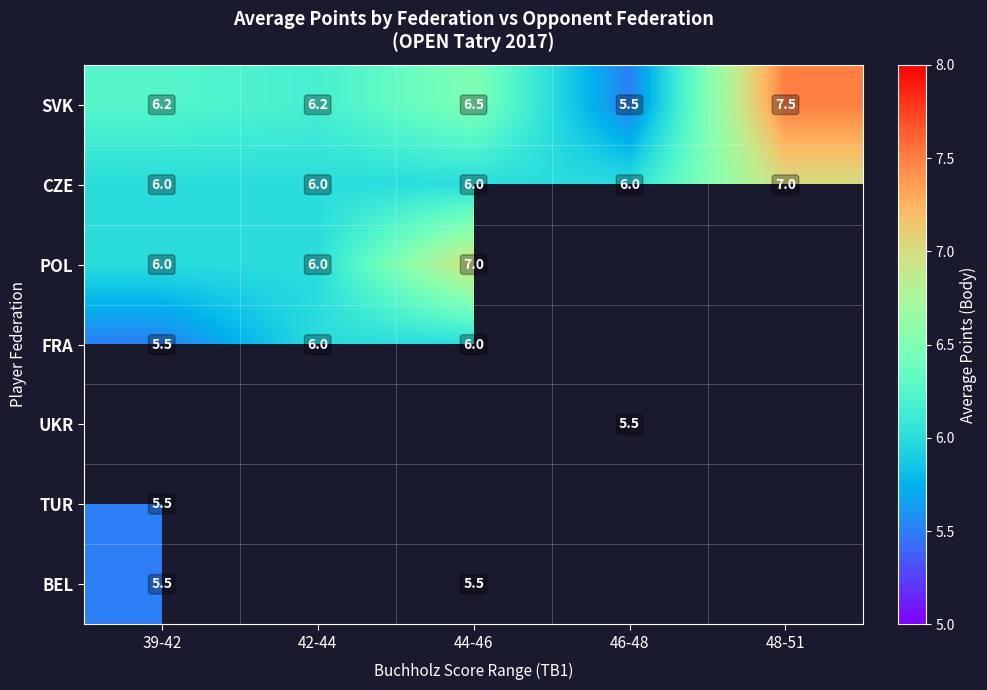

At which label does SVK first exceed 6?

39-42